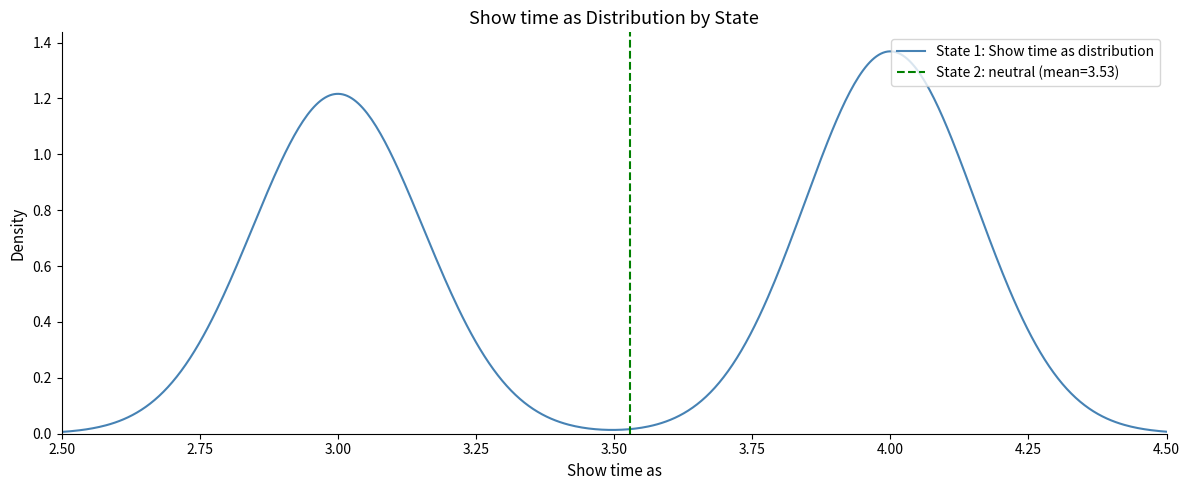

What is the sum of all values?

60